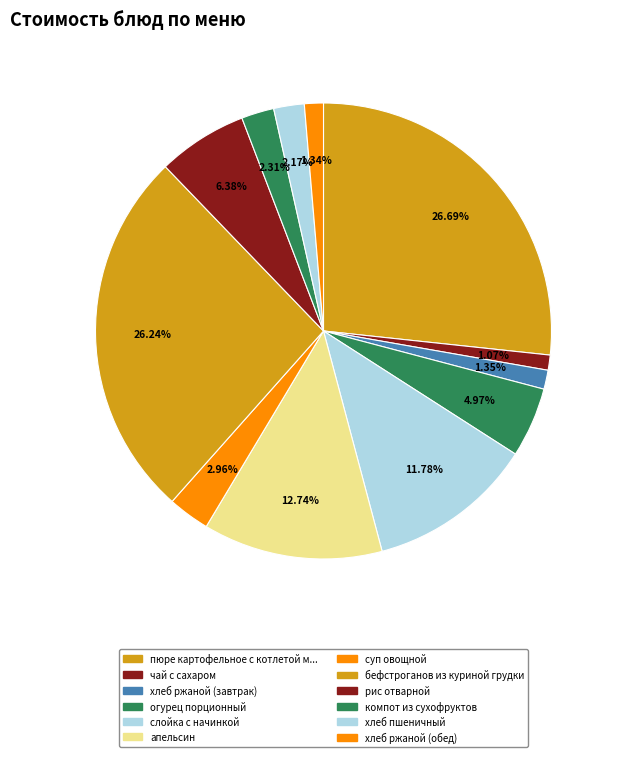

Is there any slice that represents more than half of the pie?

No